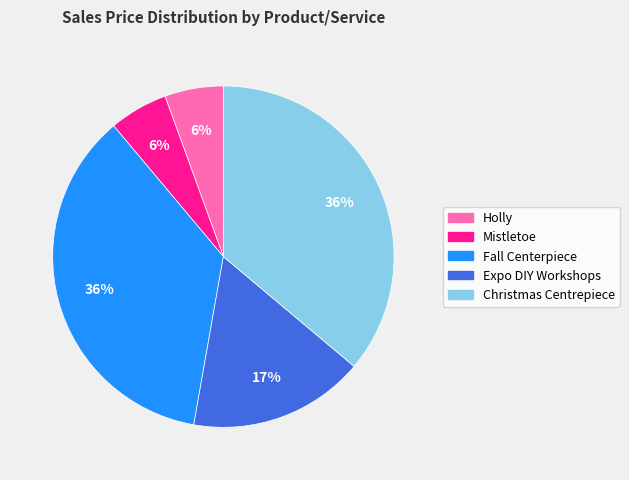

Is it true that Mistletoe is 6% of the pie?

True